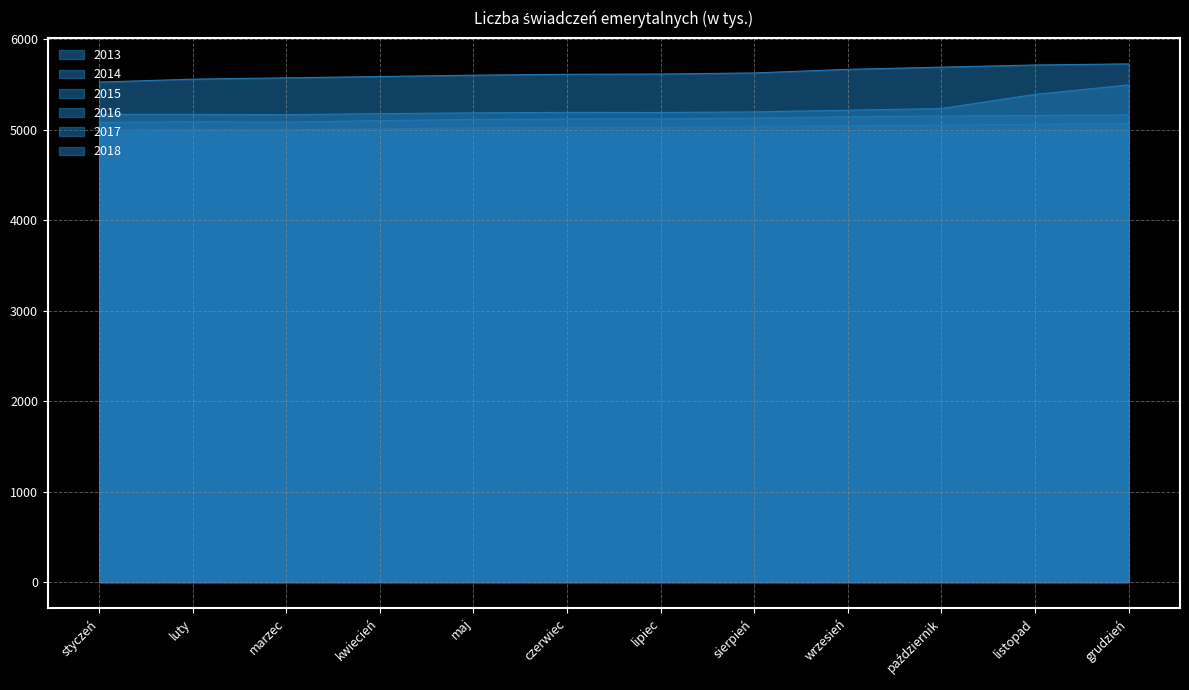

What is the greatest value displayed?

5725.9